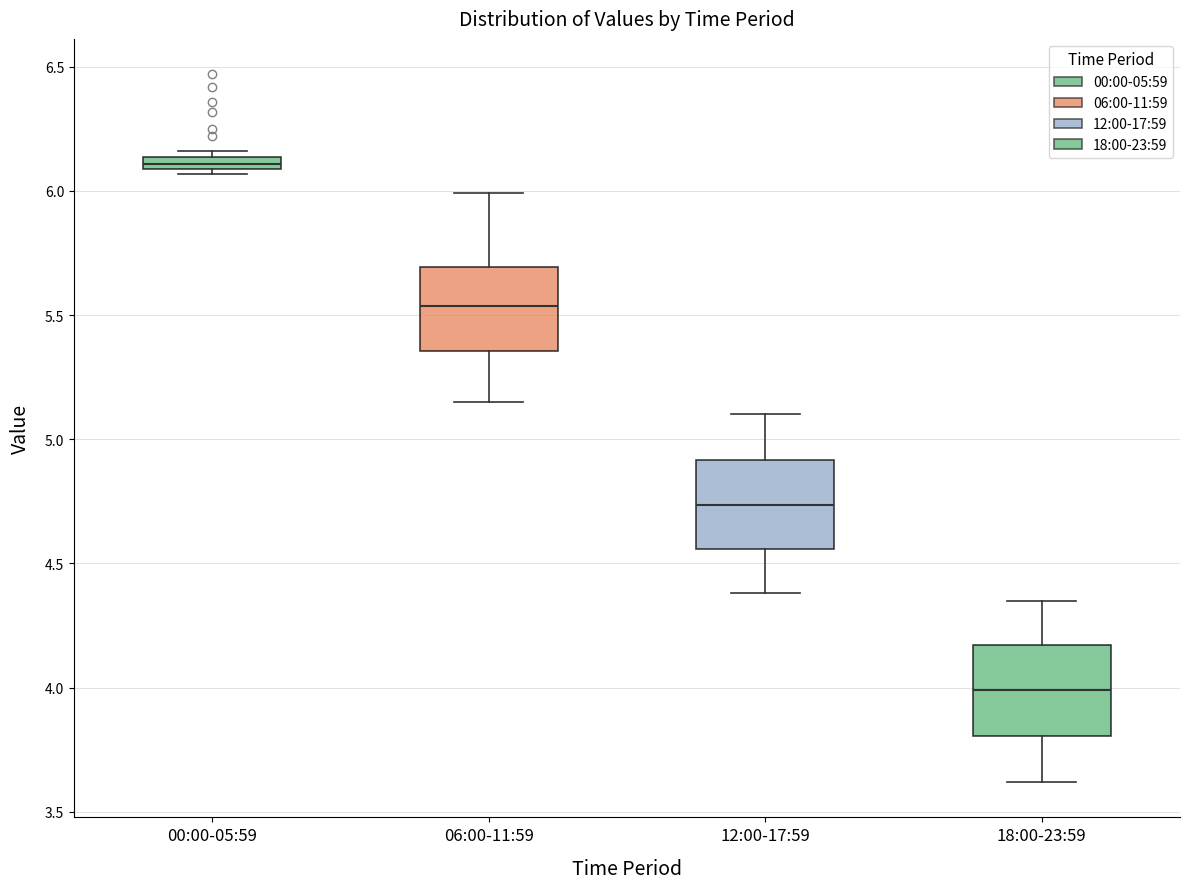

Where is the upper edge of the box for 18:00-23:59 on the y-axis? The values are not printed on the chart, so give them approximately, as read against the axis.

4.15